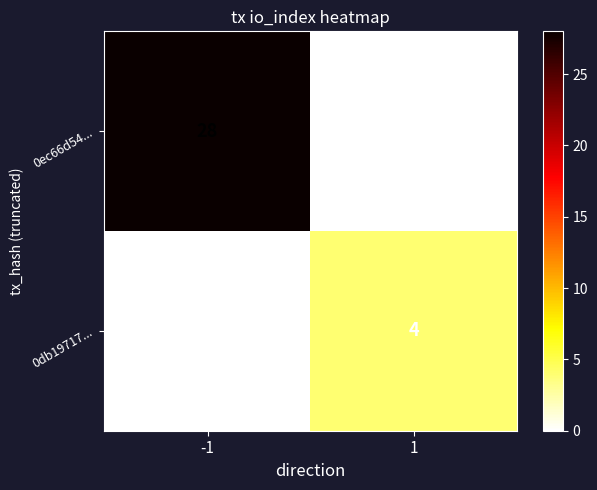

At how many categories does at least one series exceed 8?

1